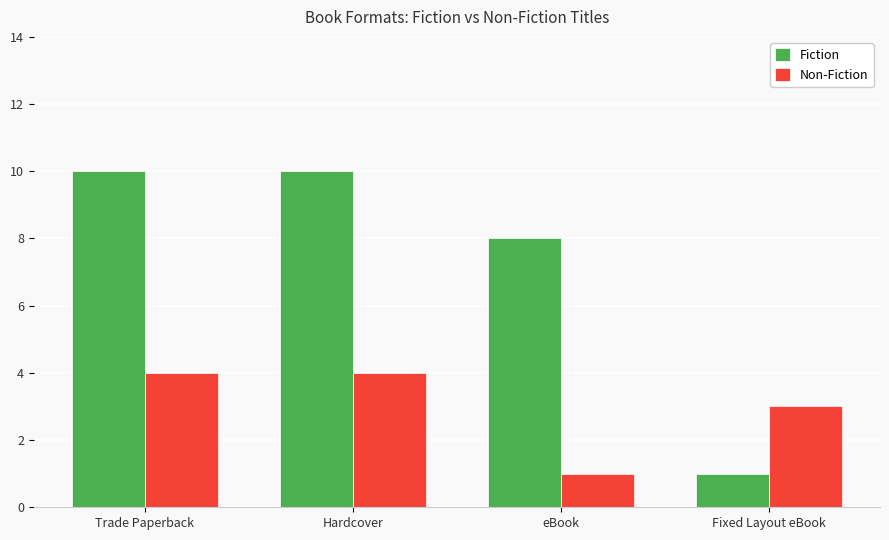

Count the Fiction values in the range 8 to 10.

3